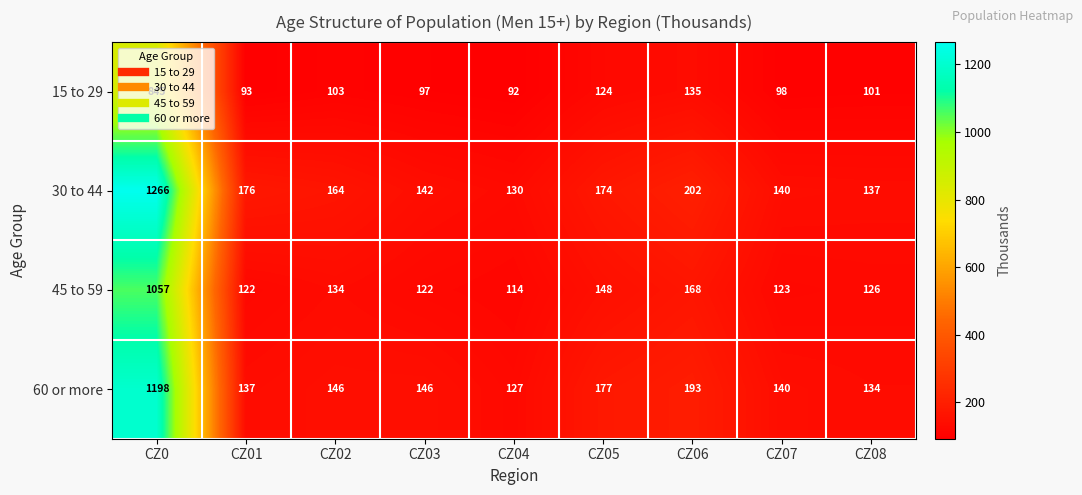

What is the difference between the 45 to 59 values at CZ08 and CZ05?

22